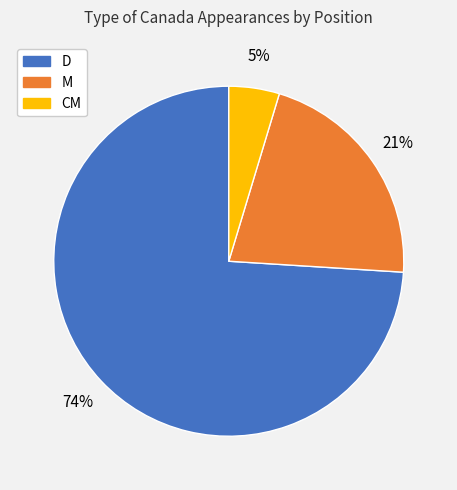

How many segments does this pie chart have?

3